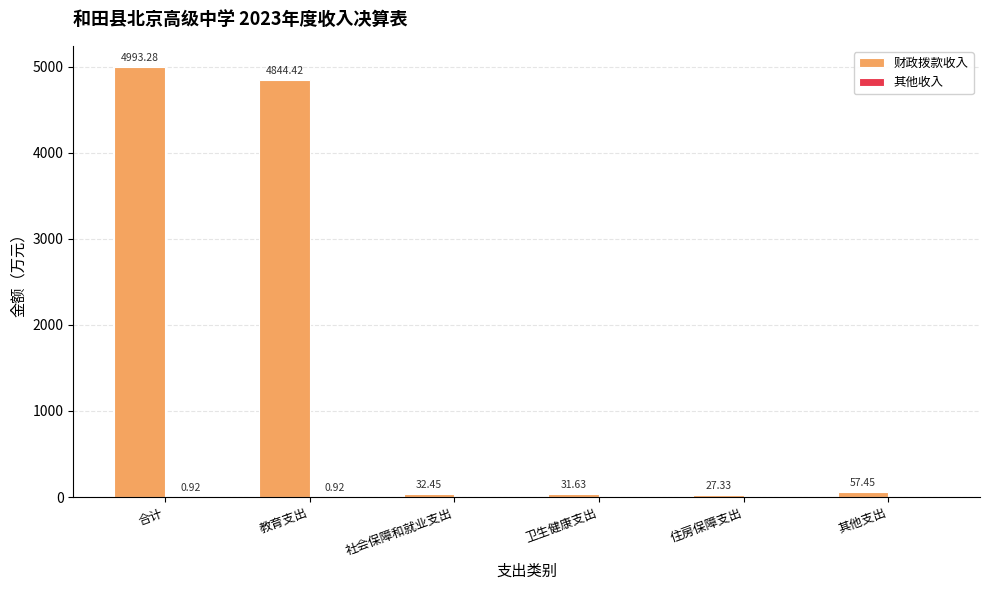

How many distinct data groups are displayed?

2